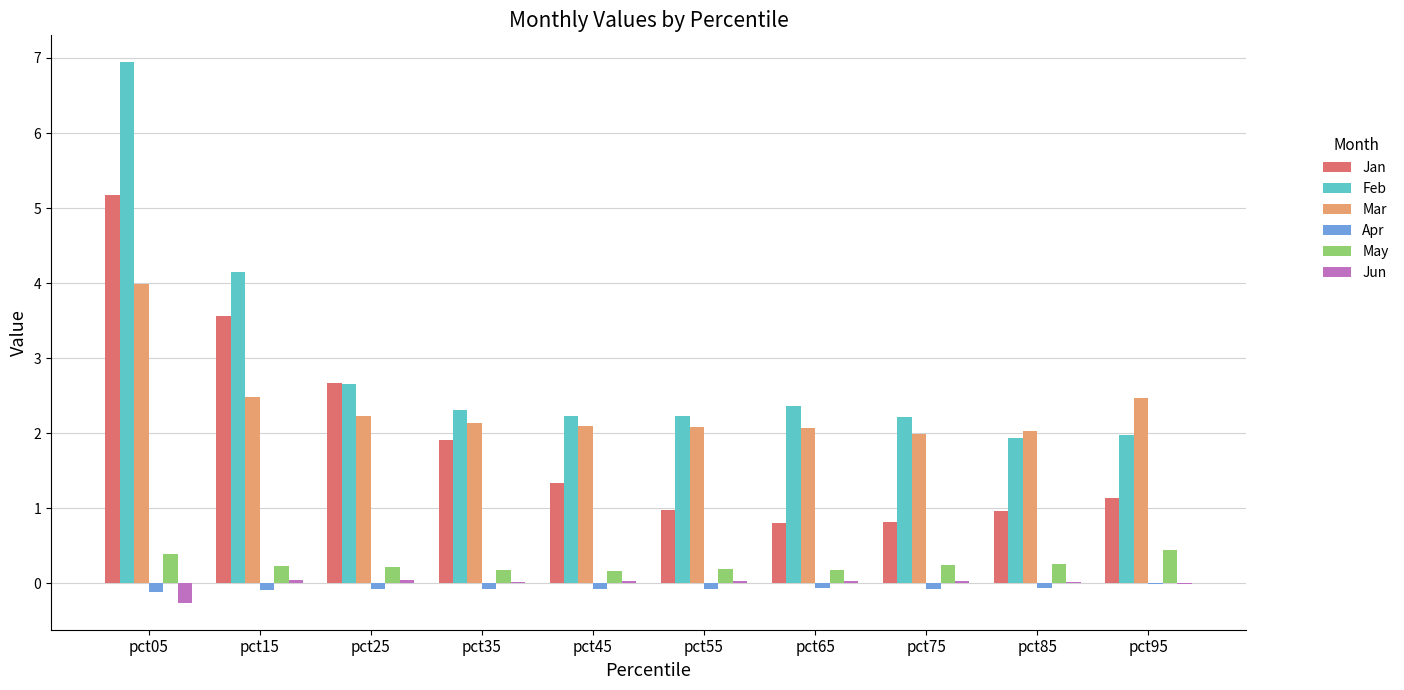

Are the bars horizontal?

No